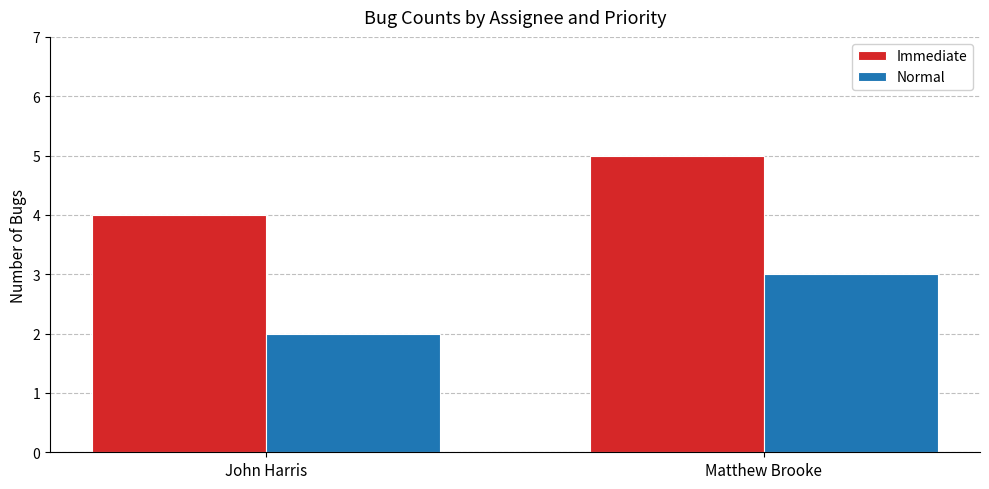

Read the Normal value at John Harris.

2